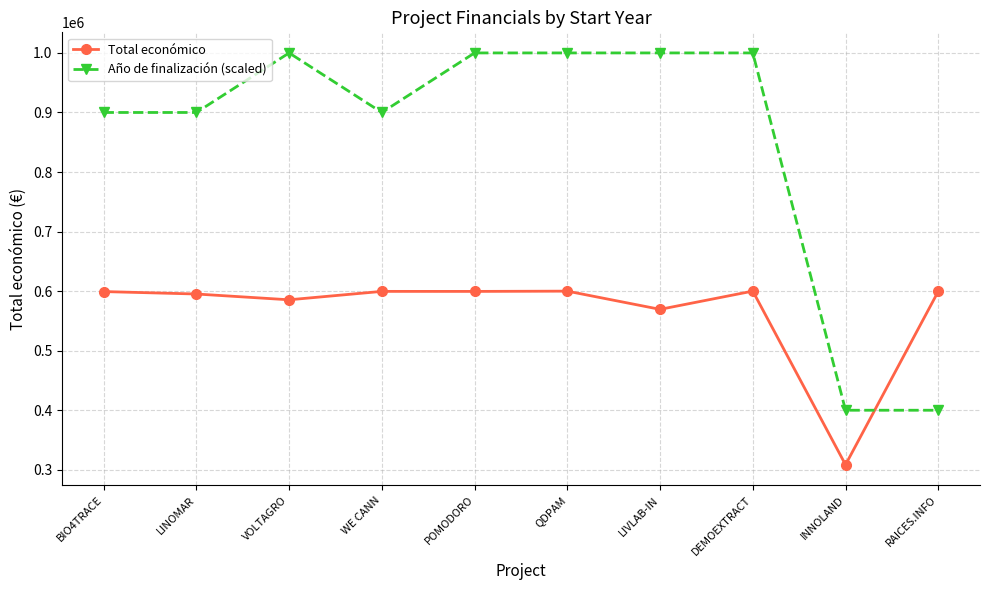

How many intersections are there between Total económico and Año de finalización (scaled)?

1